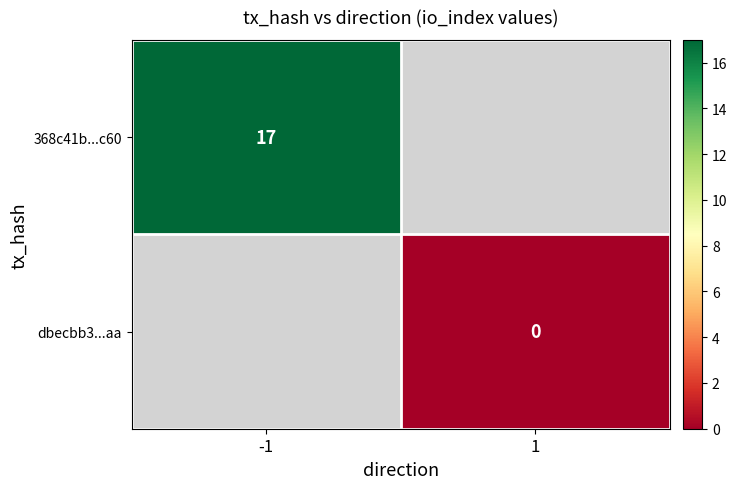

How many distinct data groups are displayed?

2